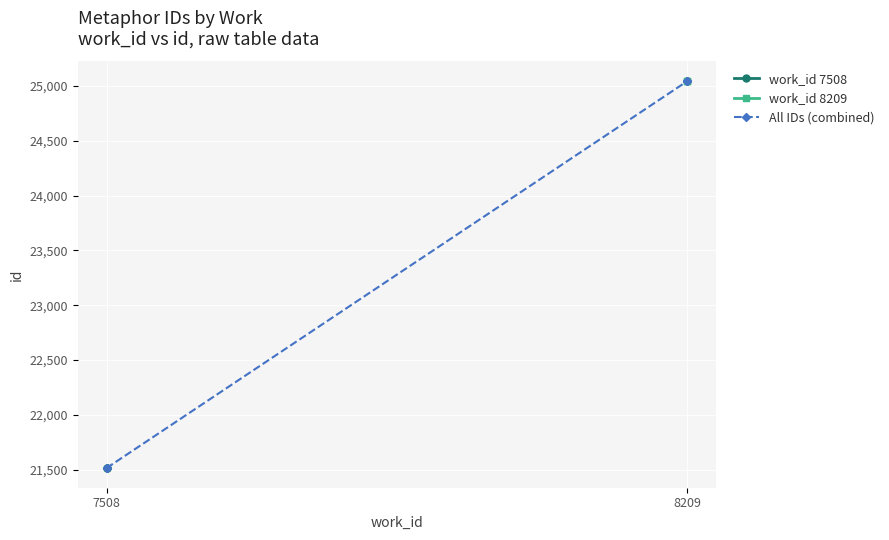

True or false: the data shows 25045 at 8209.

True